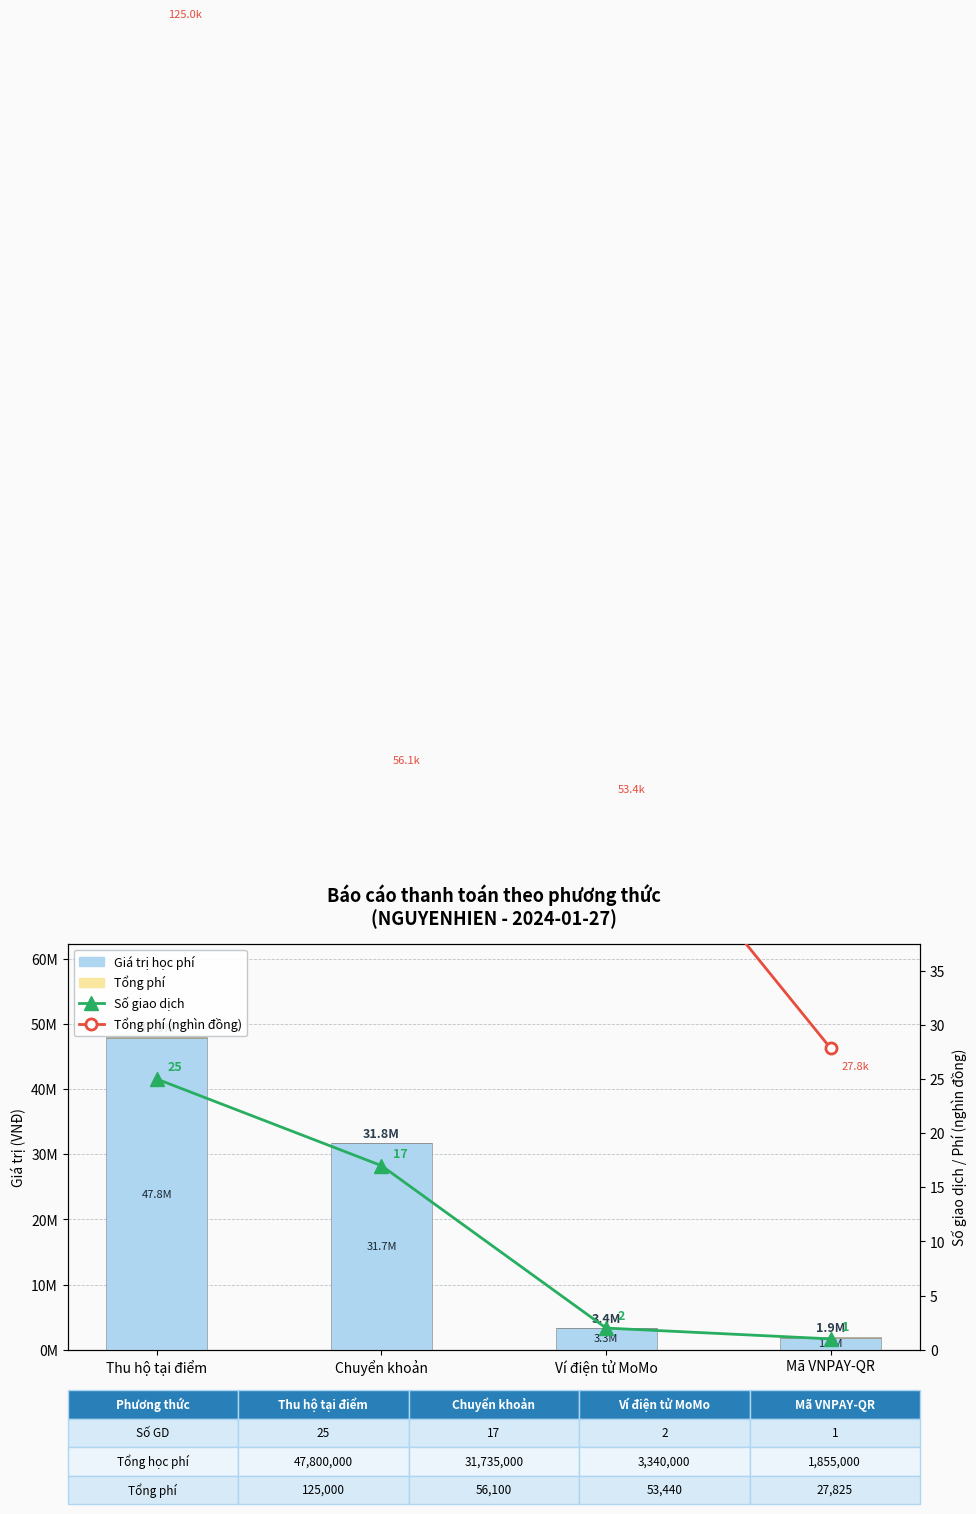

What is the value of the Số giao dịch bar at the 4th from the left?

1.0